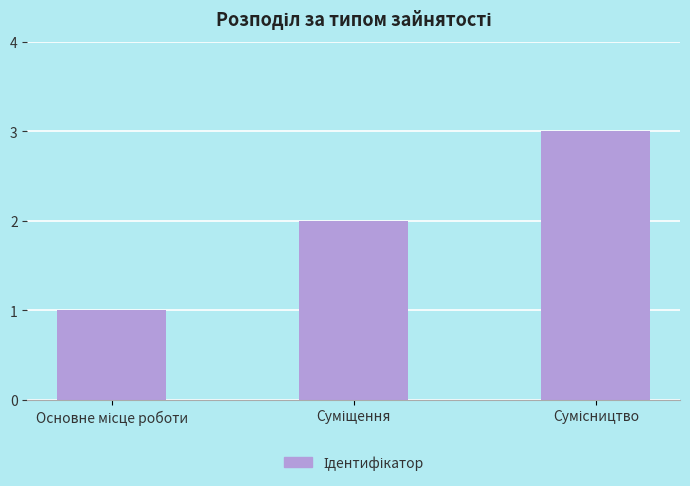

What is the value of the 3rd bar from the left?

3